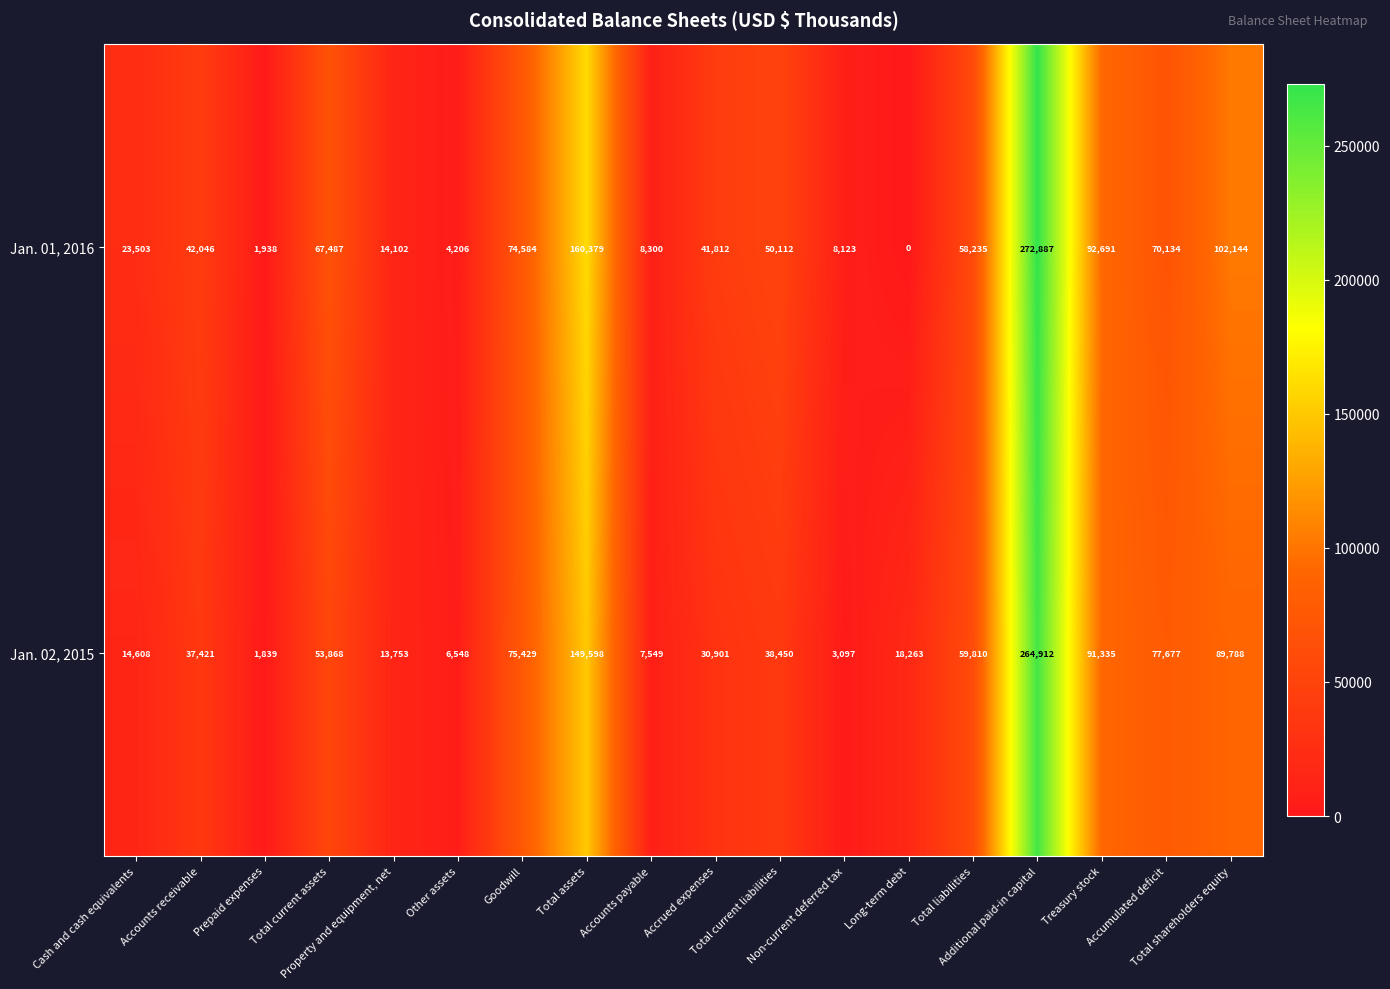

What is the difference between the highest and lowest values at Total current assets?

13619